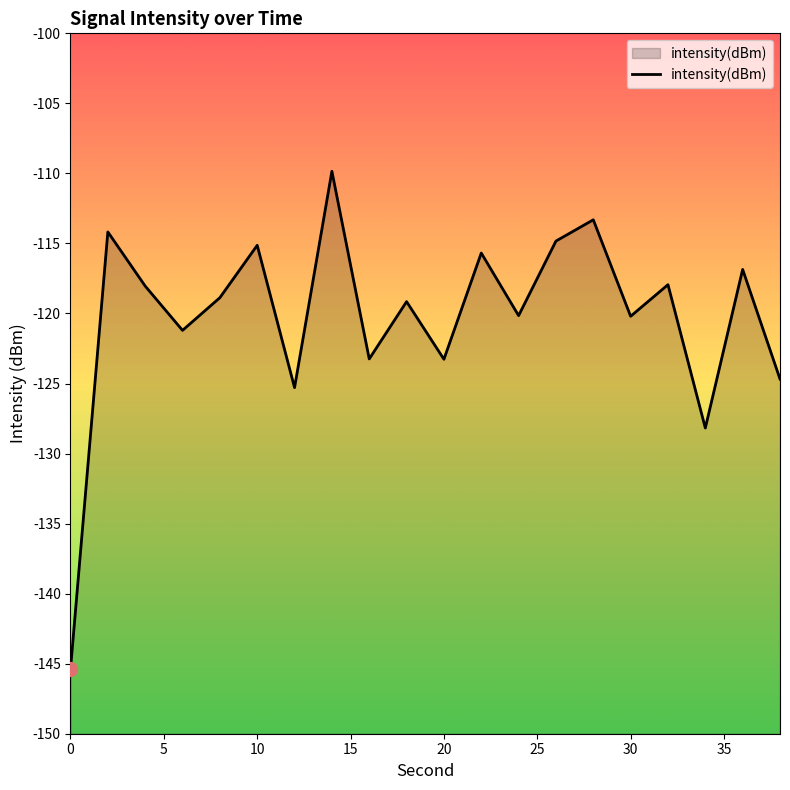

What is the maximum value shown in the chart?

-109.8